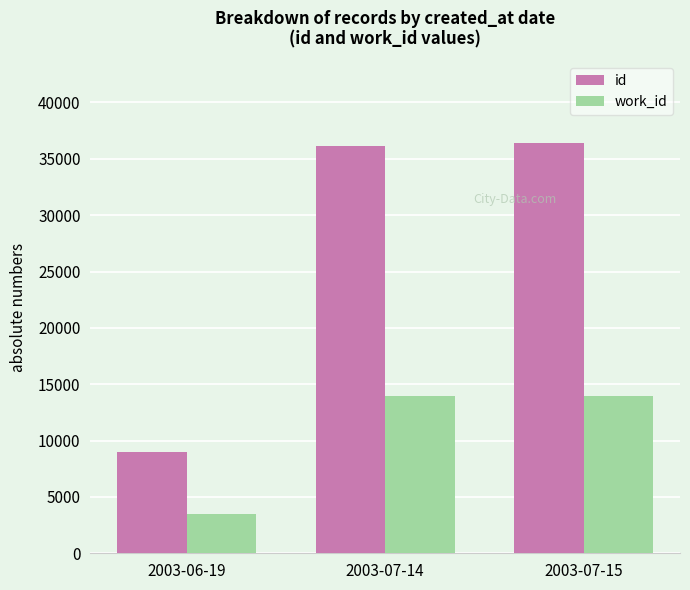

What is the approximate value of id at 2003-07-15?

36362